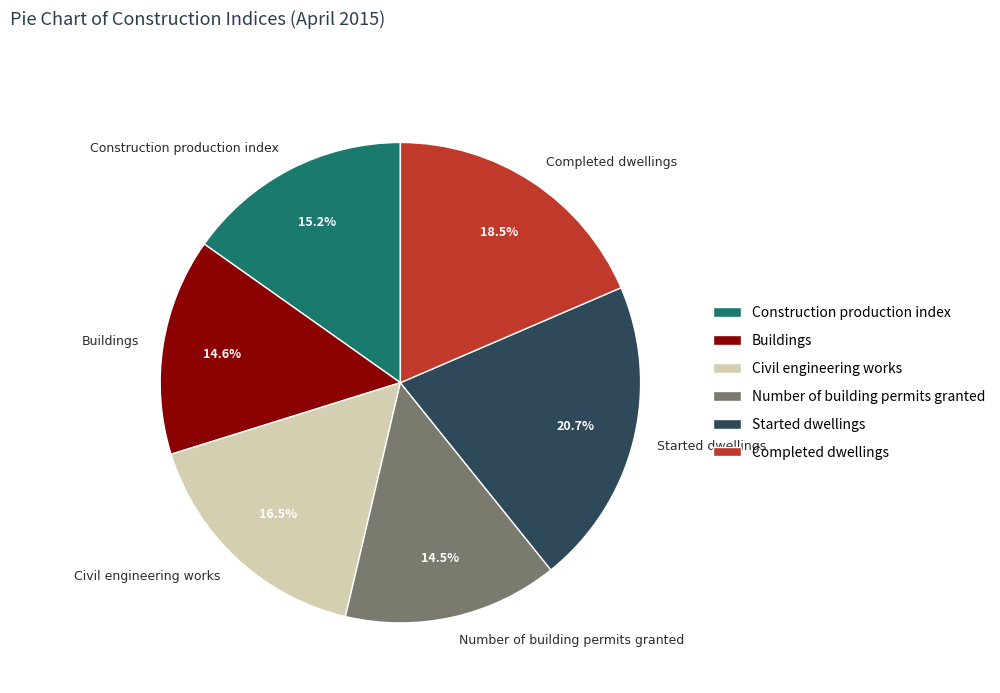

What is the ratio of the value at Buildings to the value at Construction production index?

1.0